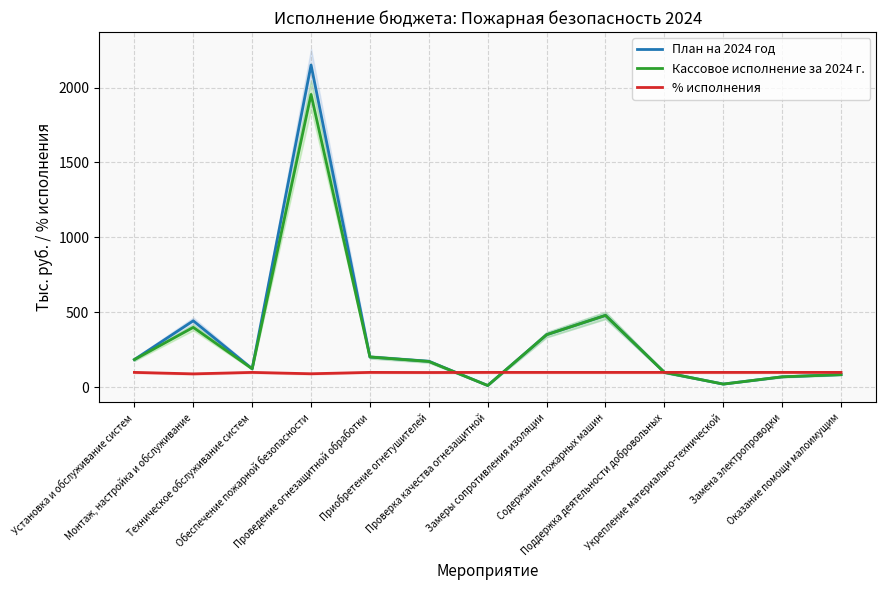

Which series has the largest total across all categories?

План на 2024 год